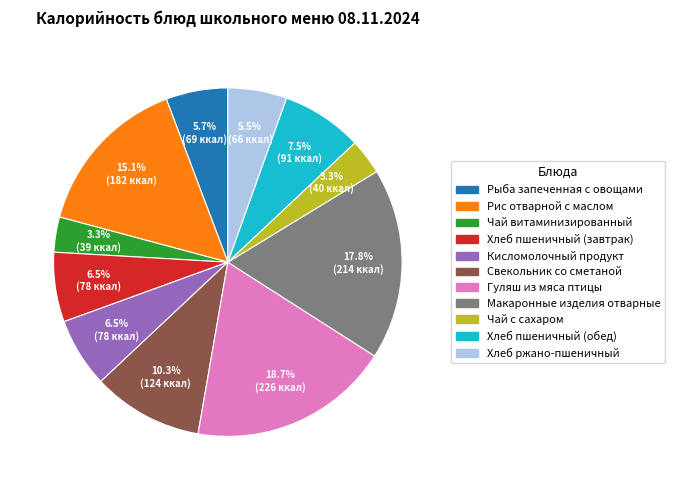

Combined, do Чай с сахаром and Гуляш из мяса птицы account for over 50%?

No